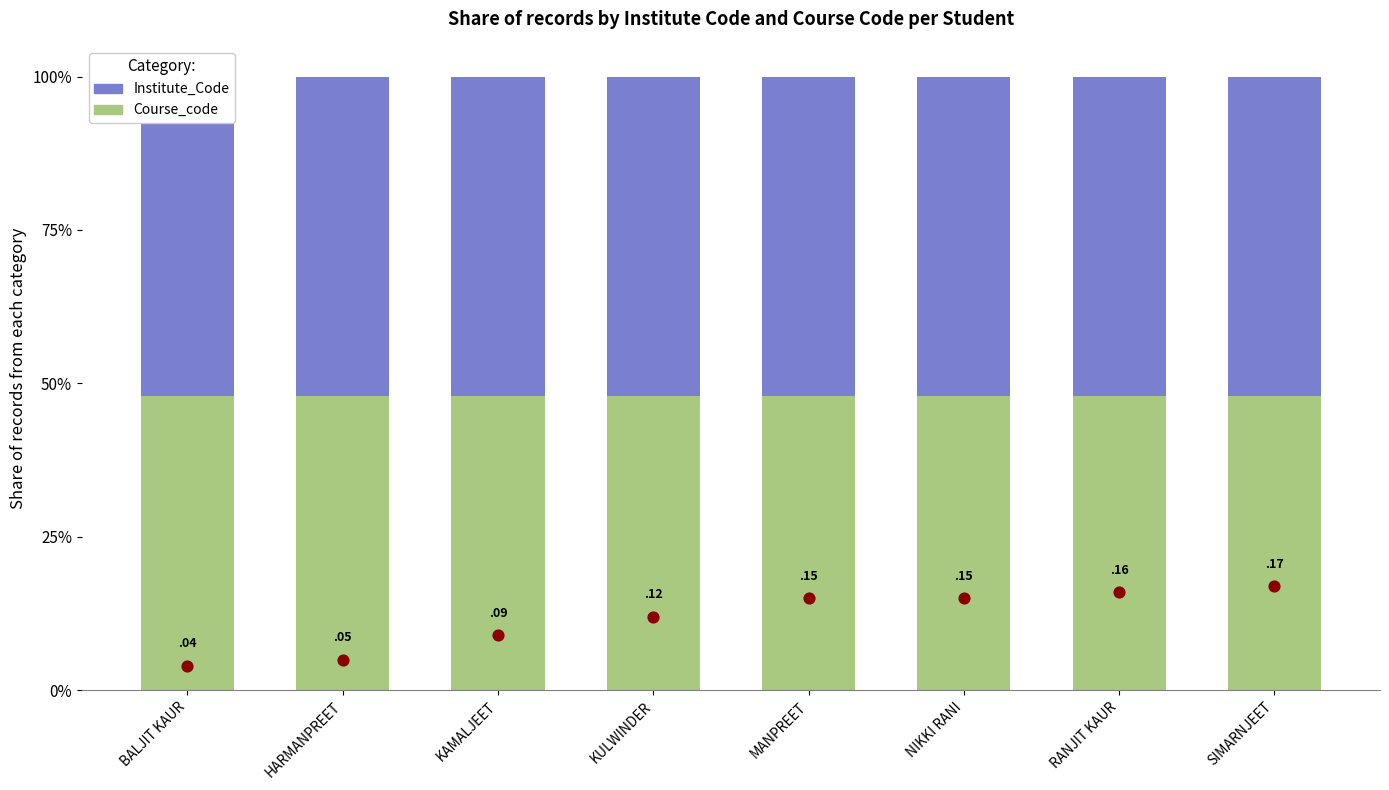

Which series reaches the maximum Y coordinate?

Institute_Code